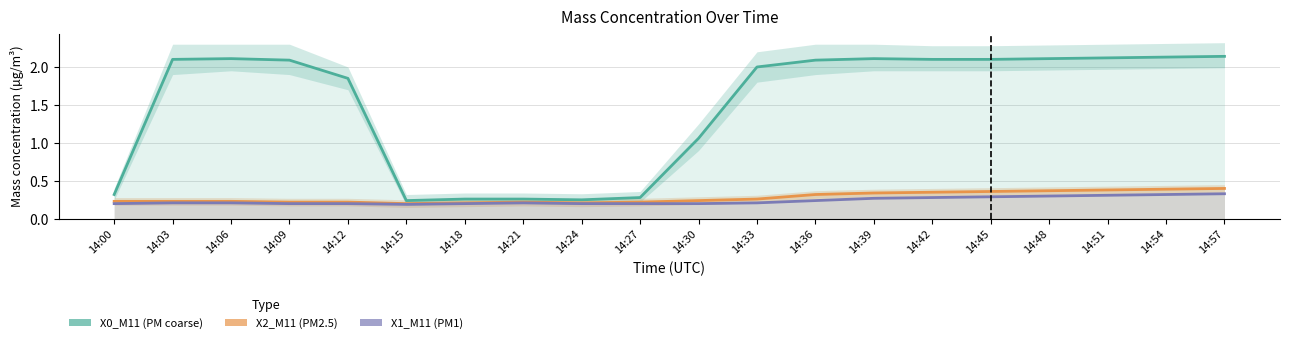

How many lines are shown in the chart?

3